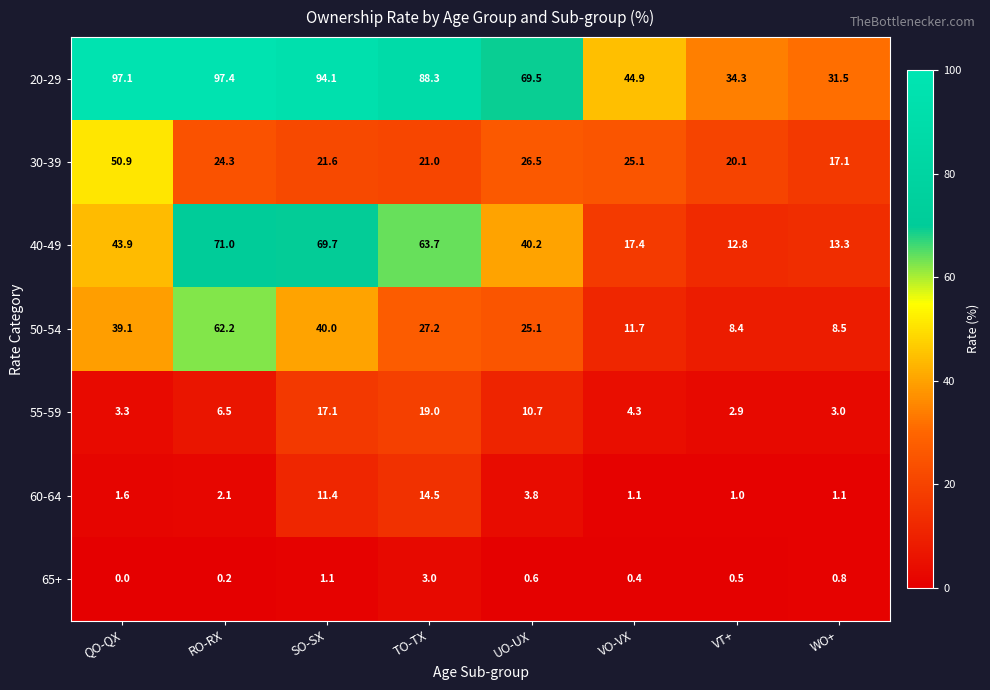

Which label corresponds to the largest value in the chart?

RO-RX